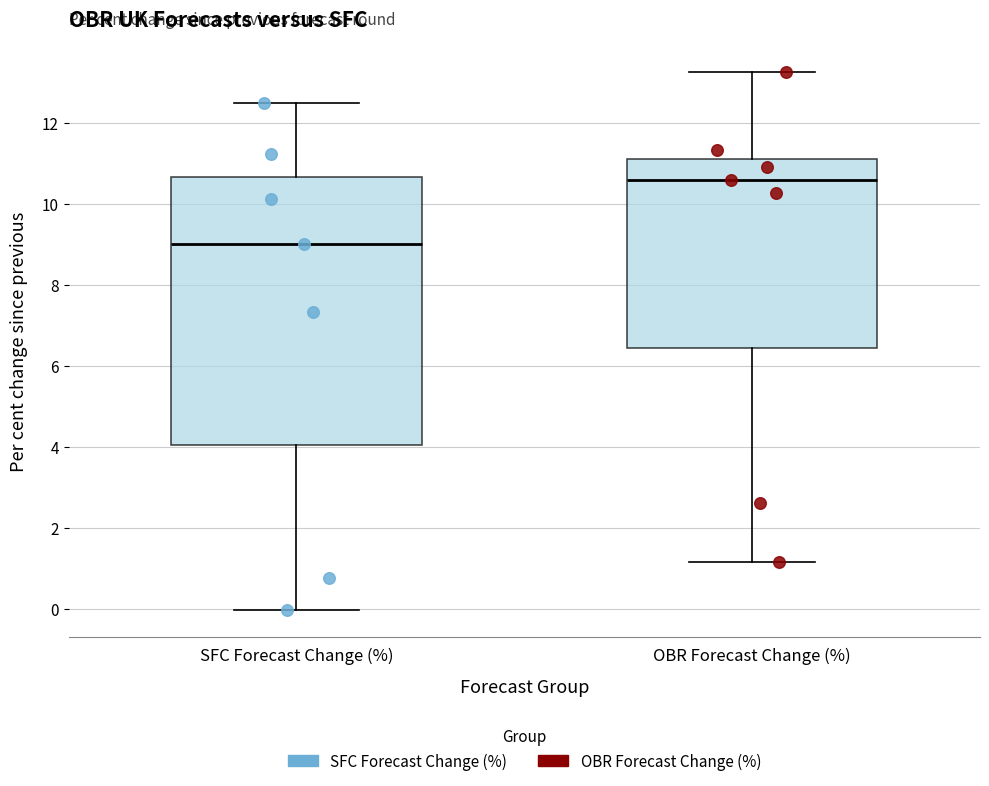

Which box has the highest median line?

OBR Forecast Change (%)